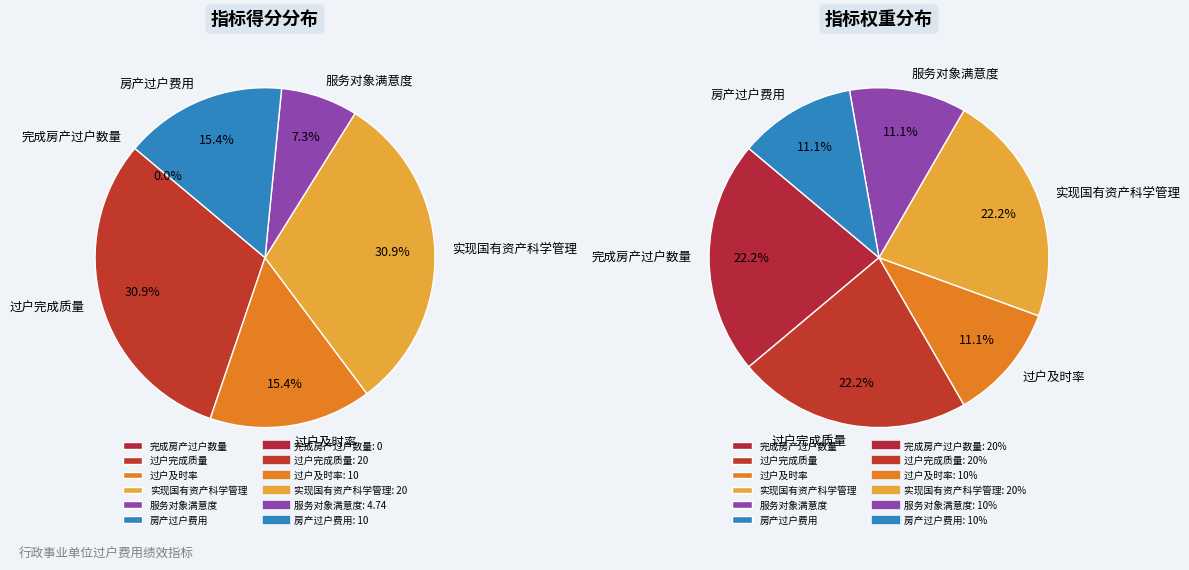

Which slice is the largest?

过户完成质量